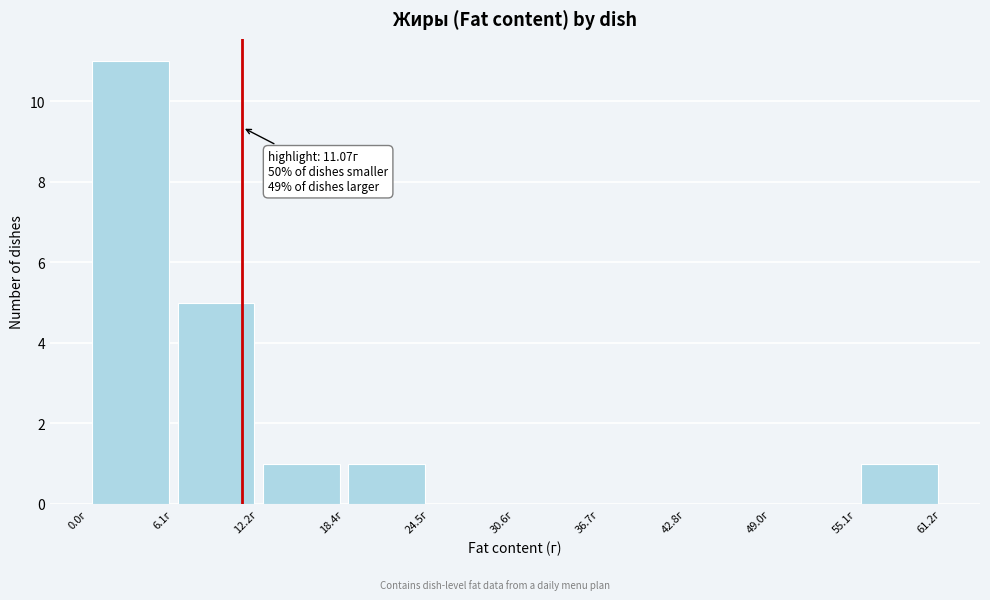

Which range on the x-axis has the tallest bar?

0 to 6